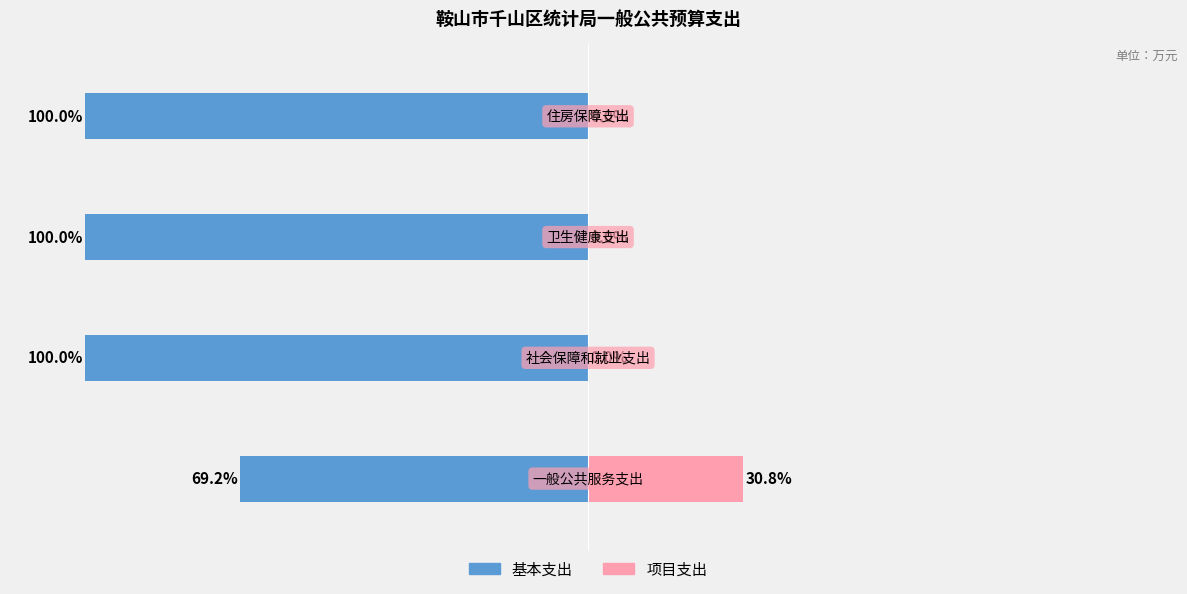

How many bars are there in each group?

2